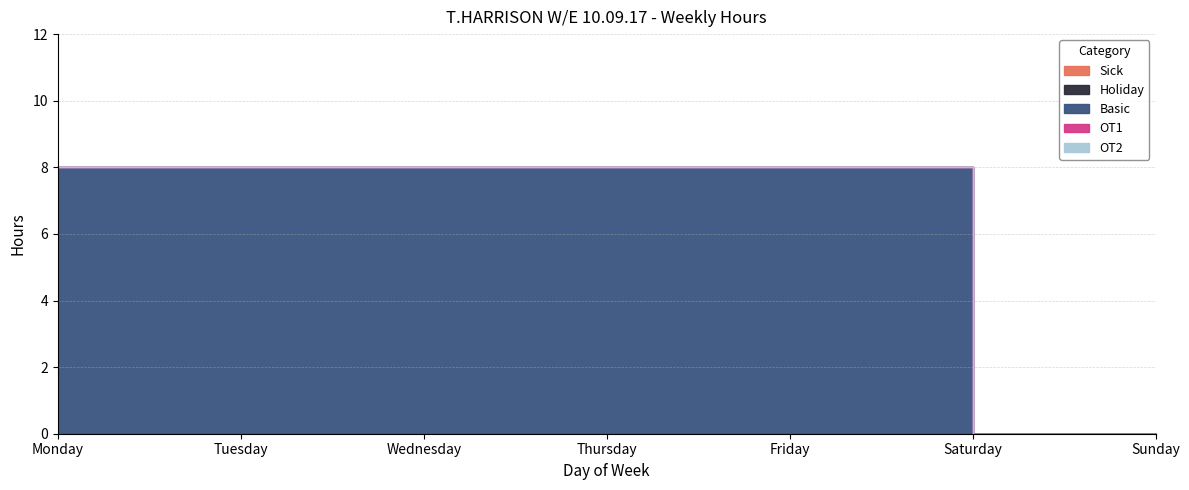

Which has a higher value, Wednesday or Friday?

Wednesday